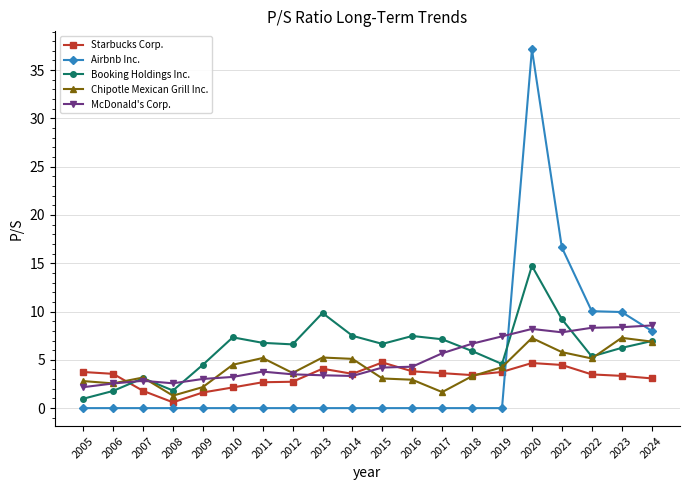

What is the sum of all Booking Holdings Inc. values?

124.4